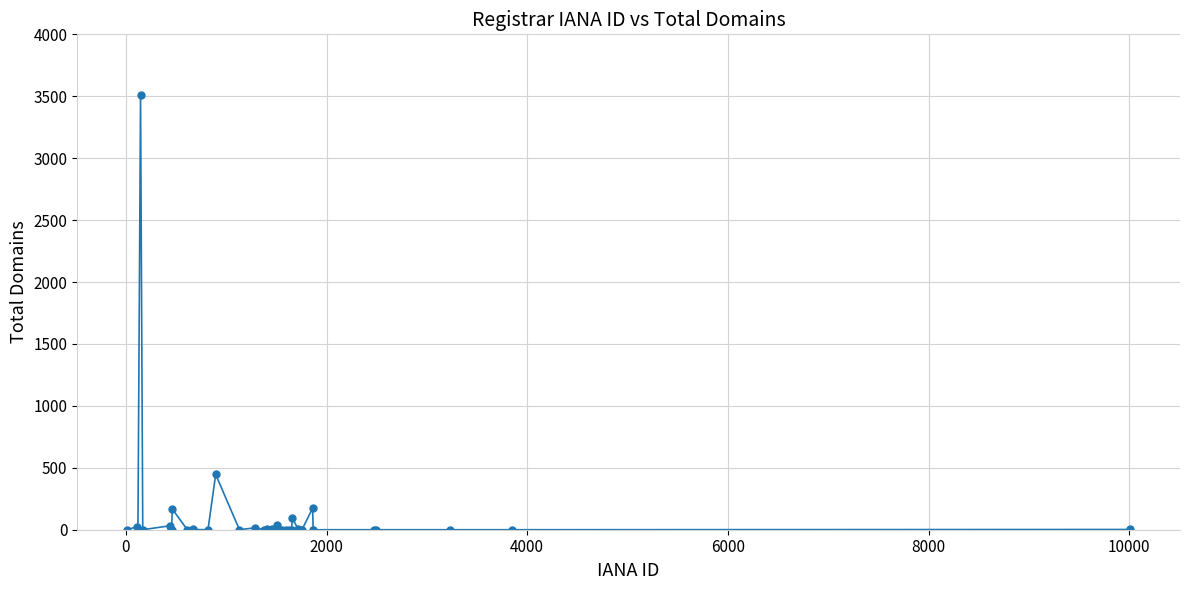

What is the average value?

113